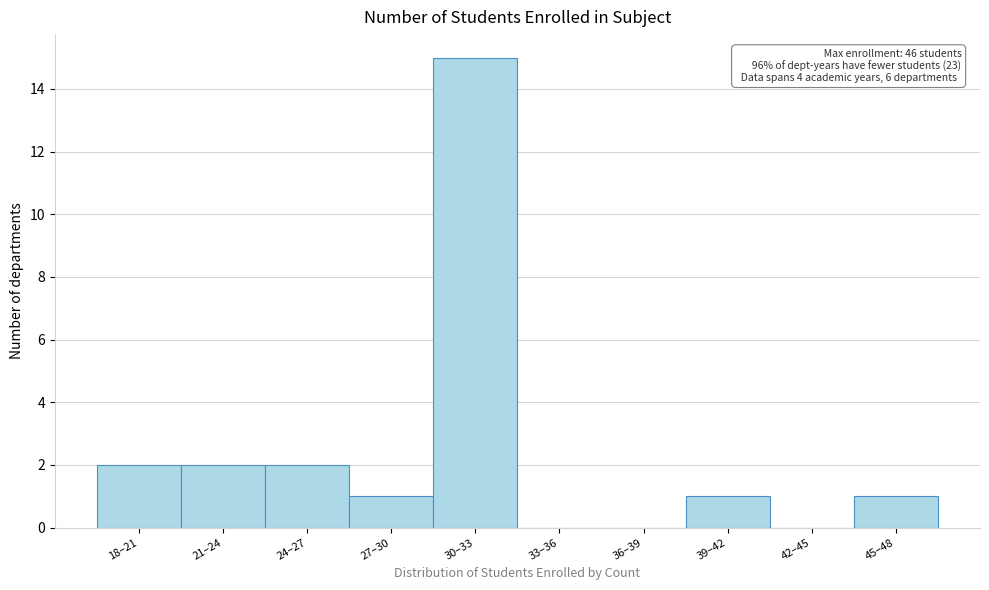

Reading left to right, what are all the values shown in this chart?

18–21=2	21–24=2	24–27=2	27–30=1	30–33=15	33–36=0	36–39=0	39–42=1	42–45=0	45–48=1